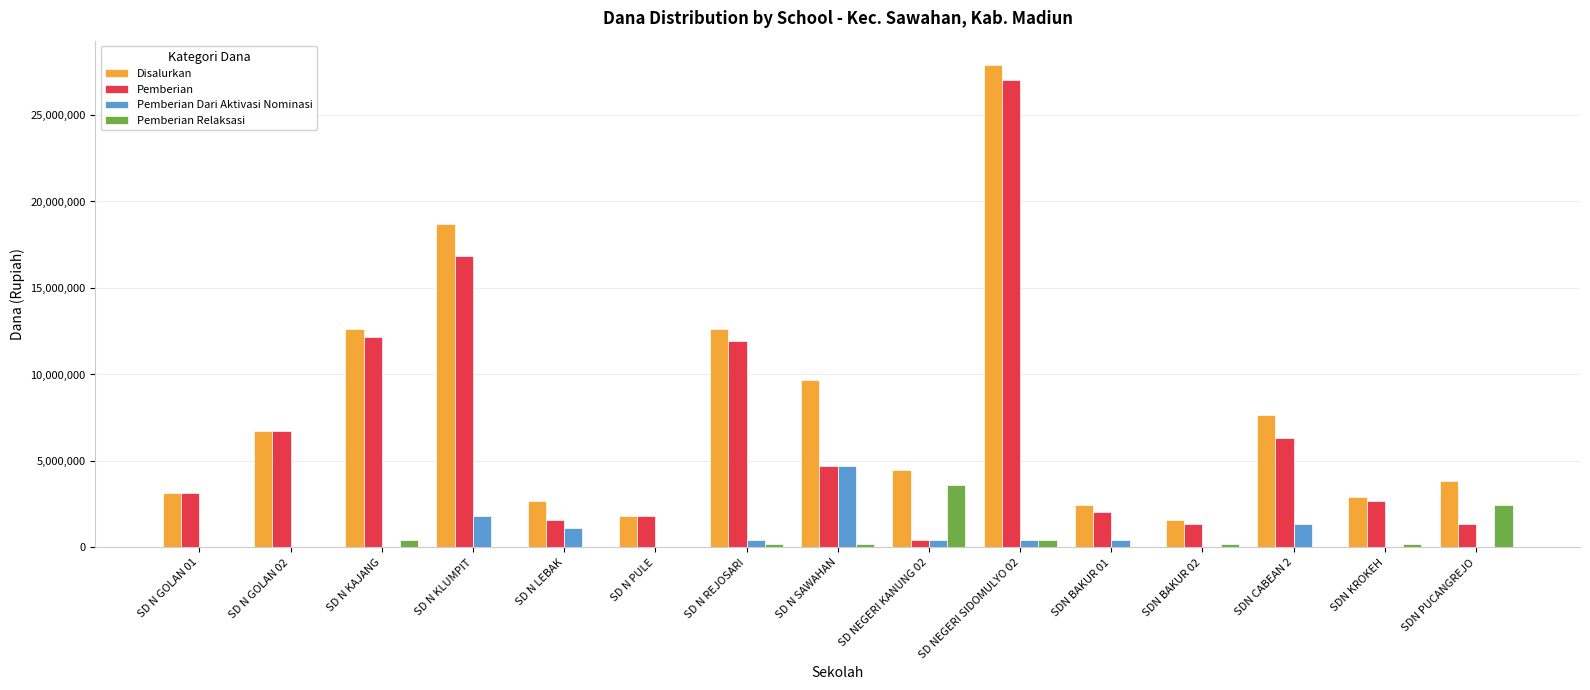

What is the sum of all Pemberian values?

100125000